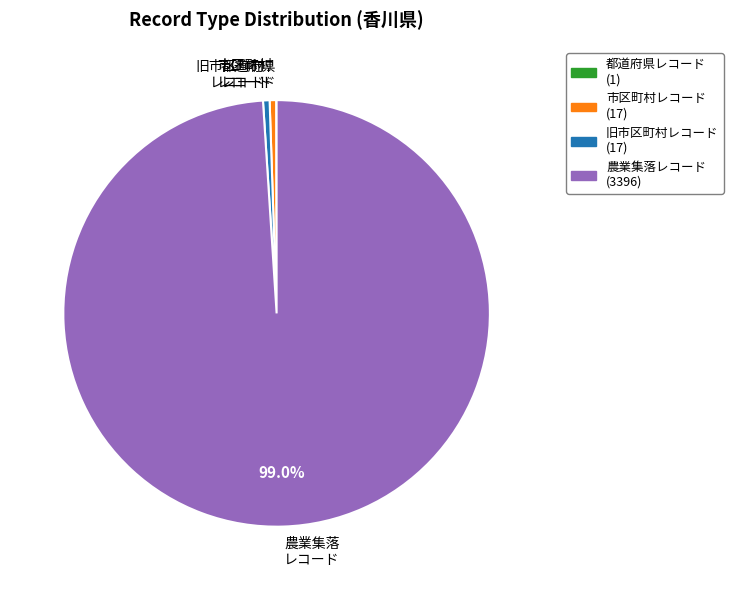

How much of the chart is everything except 農業集落 レコード?

1.0%